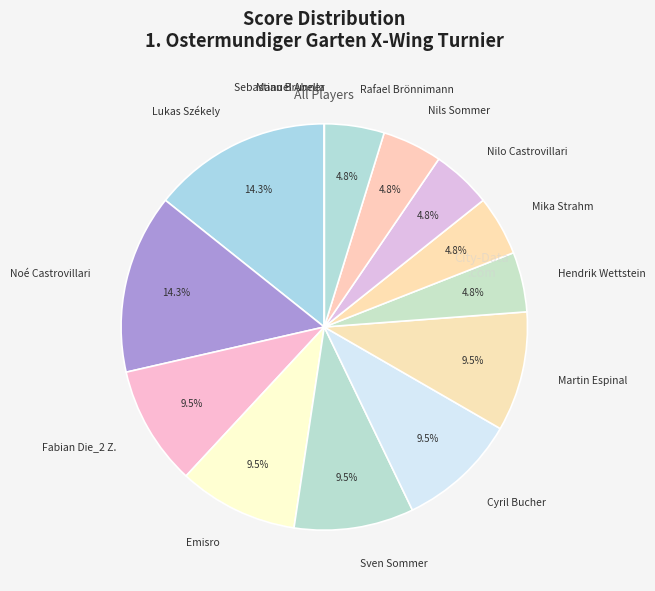

Which has a higher value, Hendrik Wettstein or Martin Espinal?

Martin Espinal